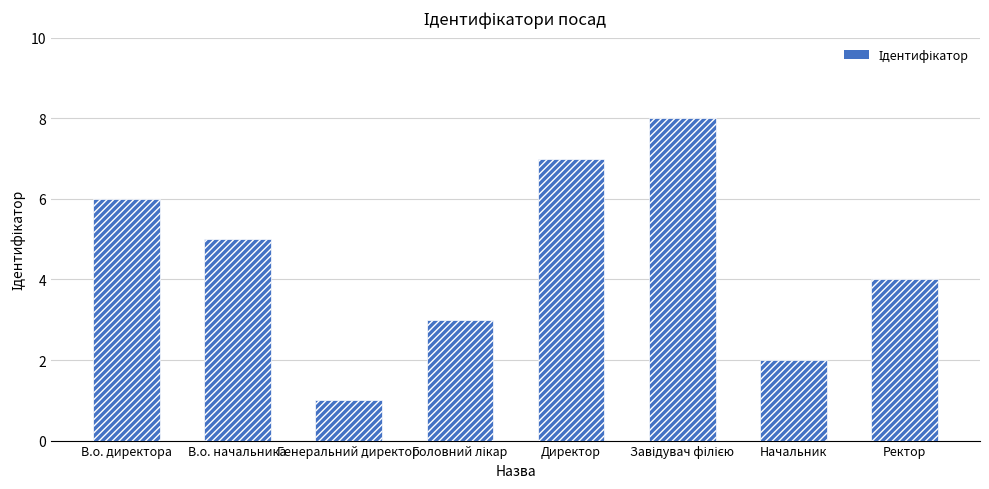

What is the smallest value displayed?

1